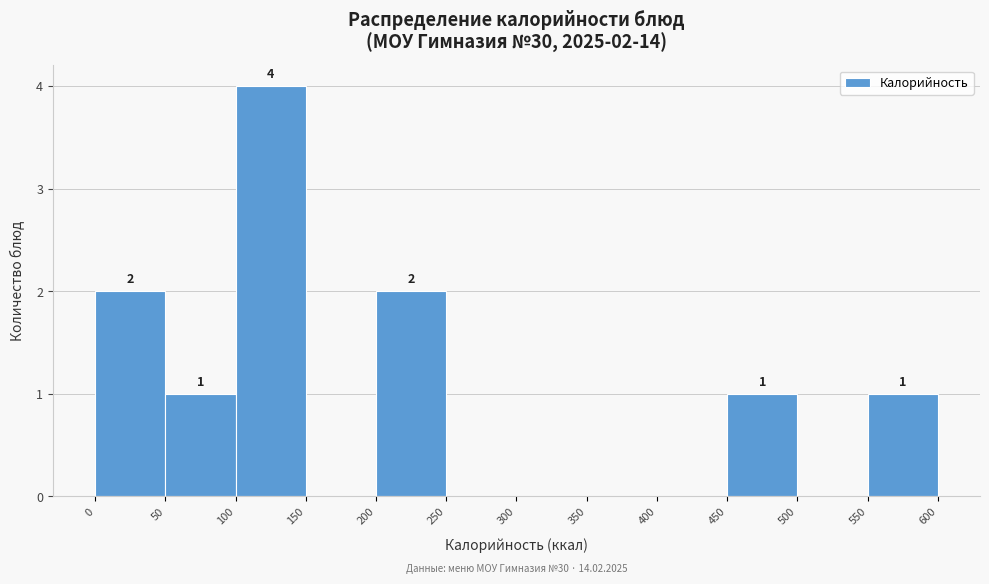

Which range on the x-axis has the tallest bar?

100 to 150